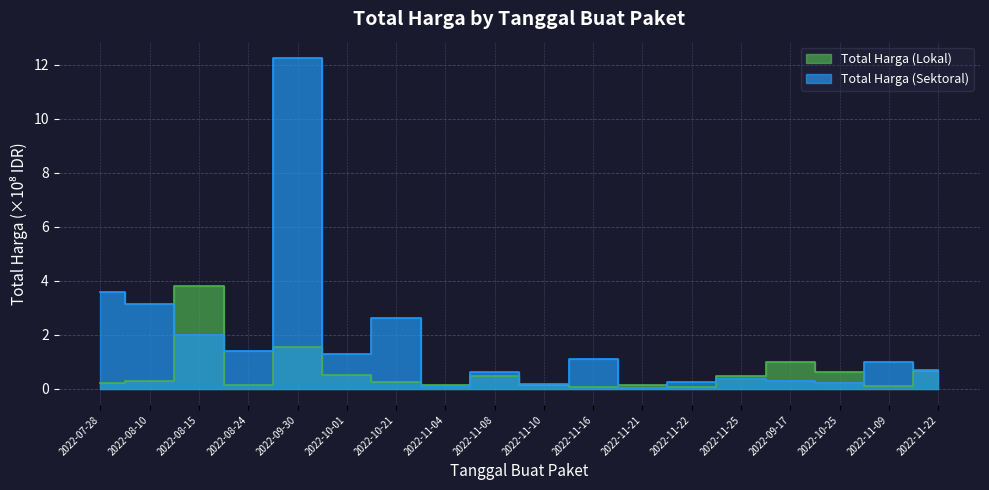

True or false: Total Harga (Sektoral) has a value of 0.1 at 2022-11-04.

True